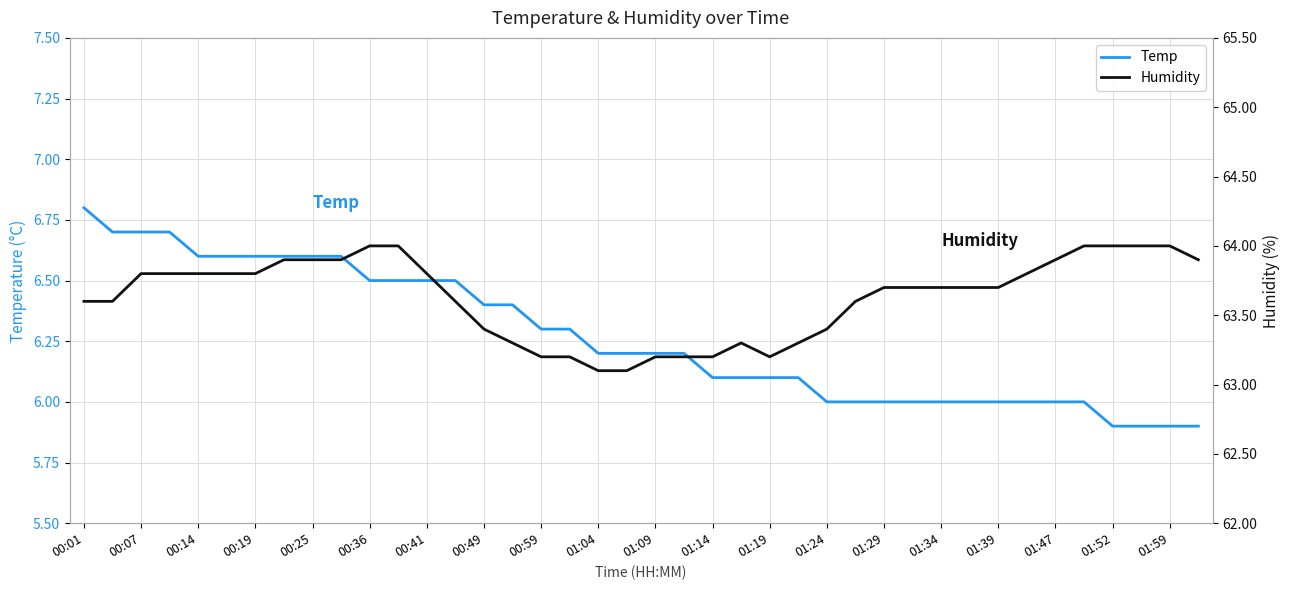

The value of Temp at 00:41 is 6.5. True or false?

True